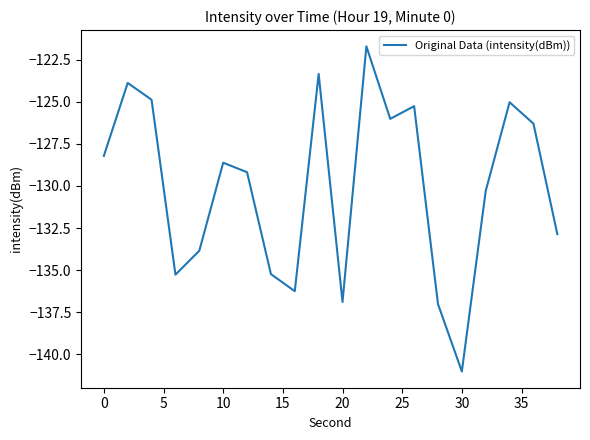

What is the sum of all values?

-2601.1